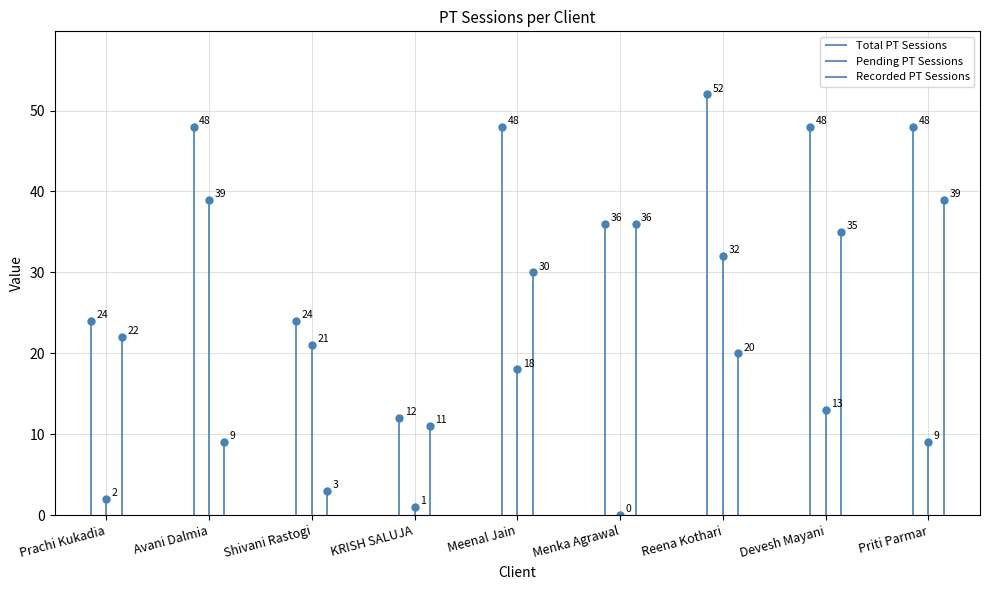

Is it true that Total PT Sessions equals 22 at Priti Parmar?

False